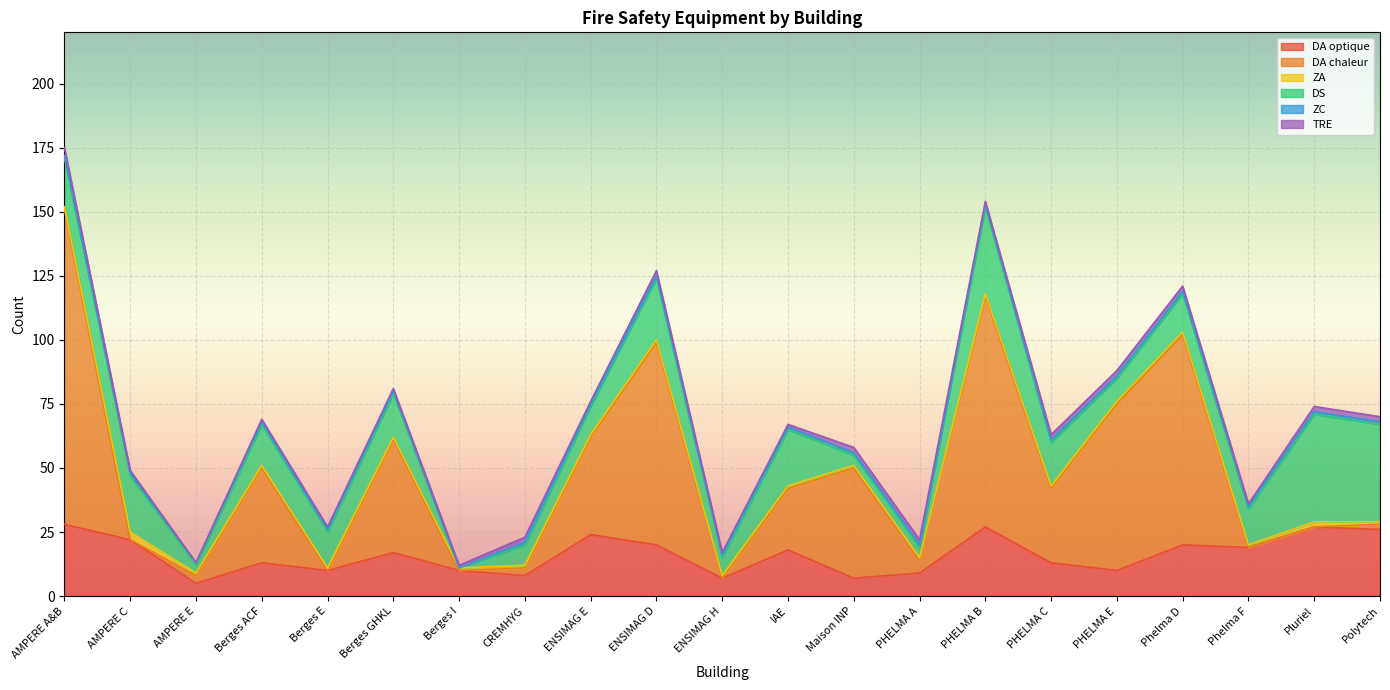

What is the value of the DS point at the 13th from the left?

4